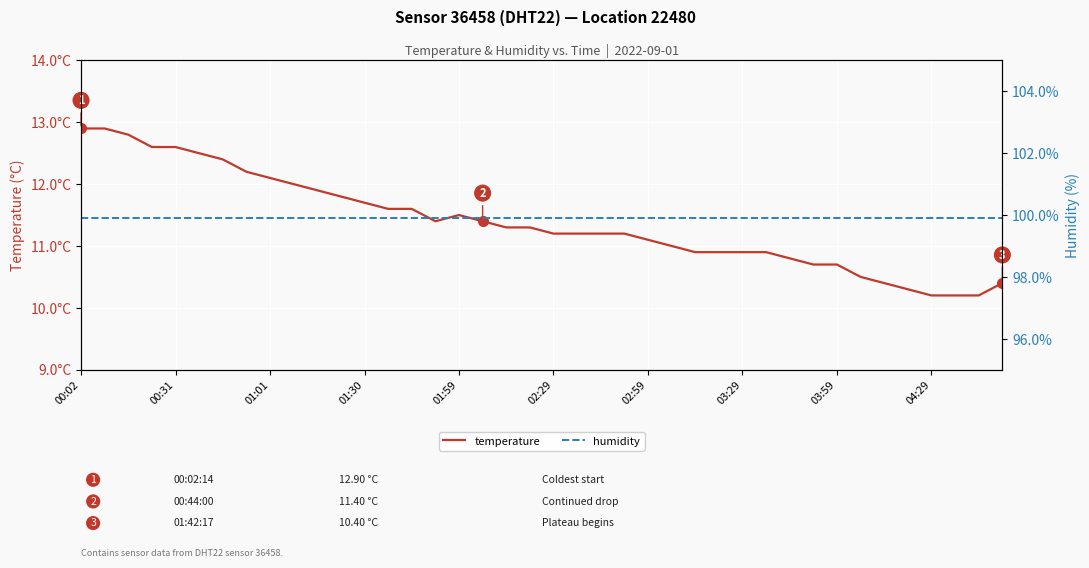

Between 01:01 and 37, which series saw the biggest shift?

temperature